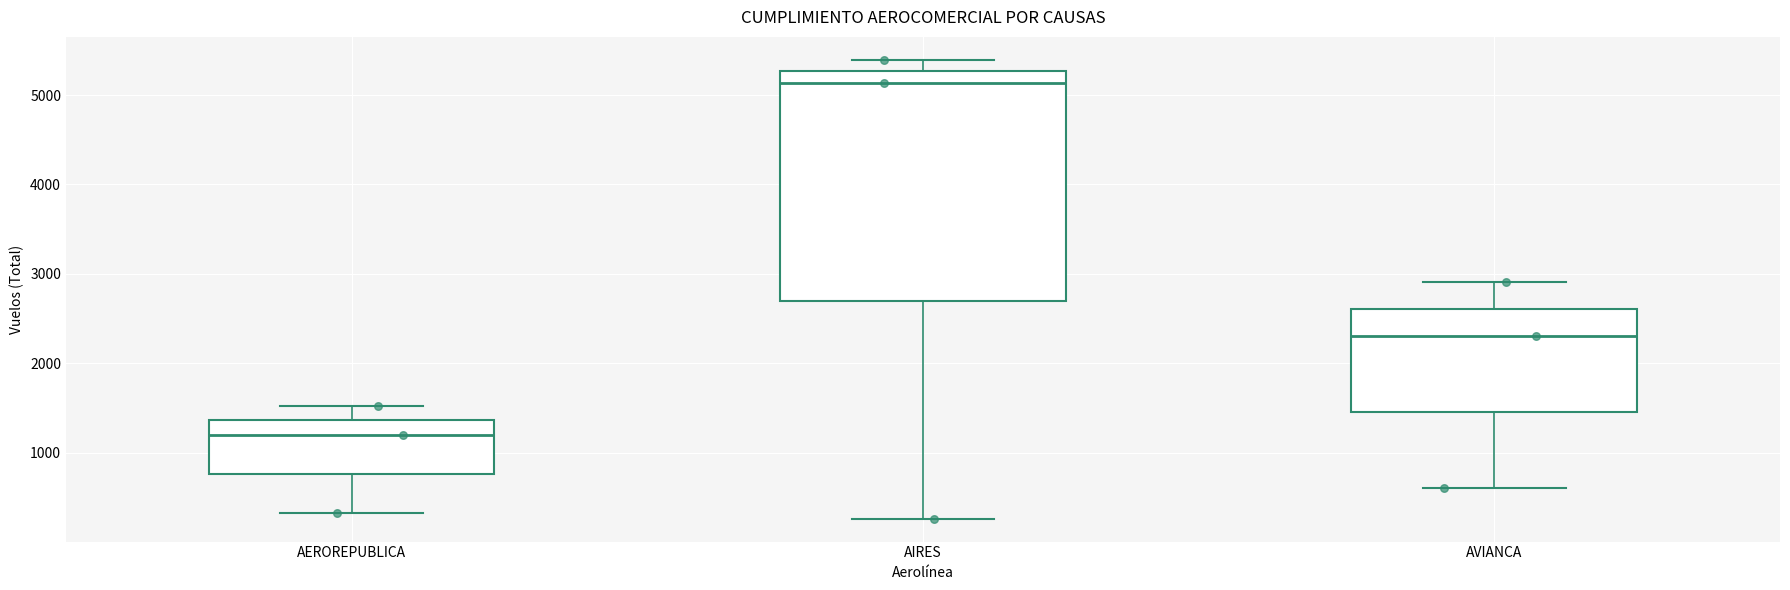

Reading left to right, transcribe this box plot: for each box, give where its median line is, the range the box spans, and where its two whiskers end, as read against the y-axis. The values are not printed on the chart, so give them approximately, as read against the axis.

AEROREPUBLICA: median 1200, box 800 to 1400, whiskers 300 to 1500
AIRES: median 5100, box 2700 to 5300, whiskers 300 to 5400
AVIANCA: median 2300, box 1500 to 2600, whiskers 600 to 2900